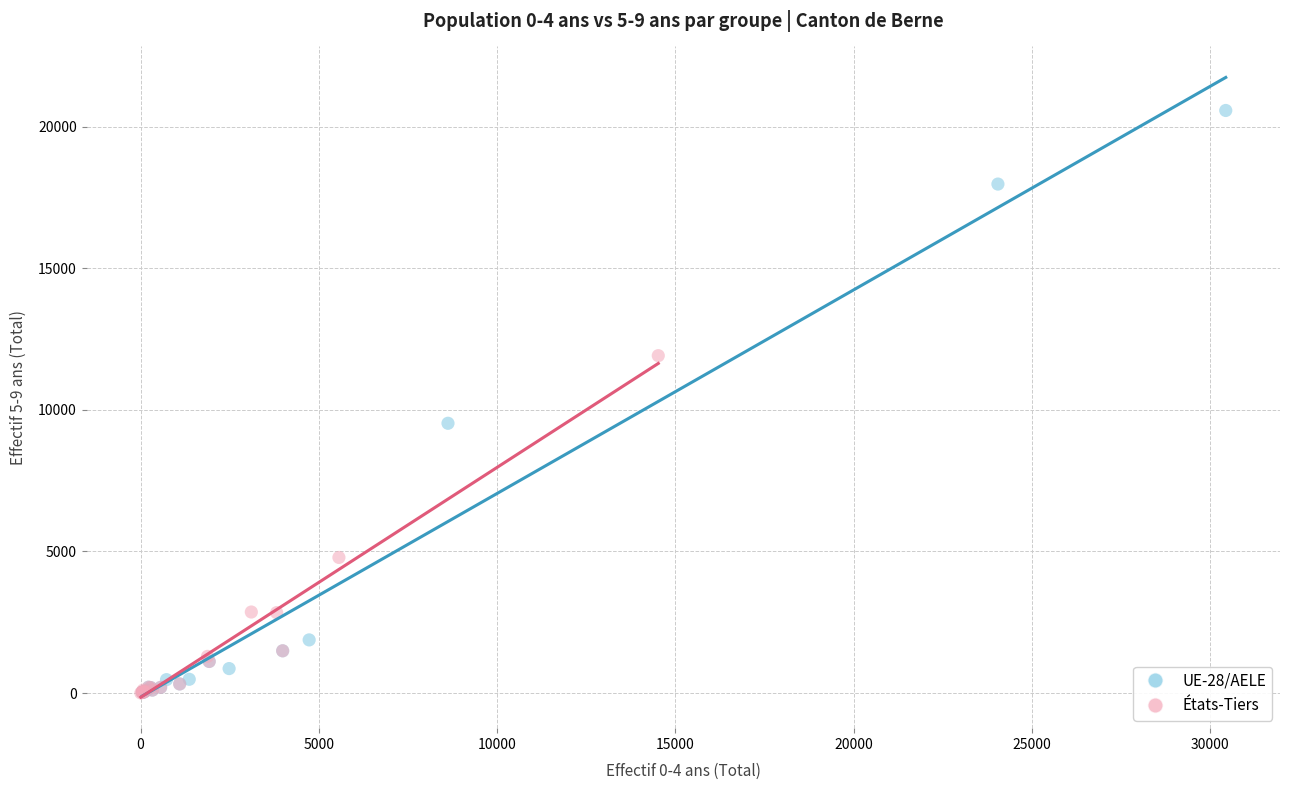

Which series has the largest Y range (max minus min)?

UE-28/AELE